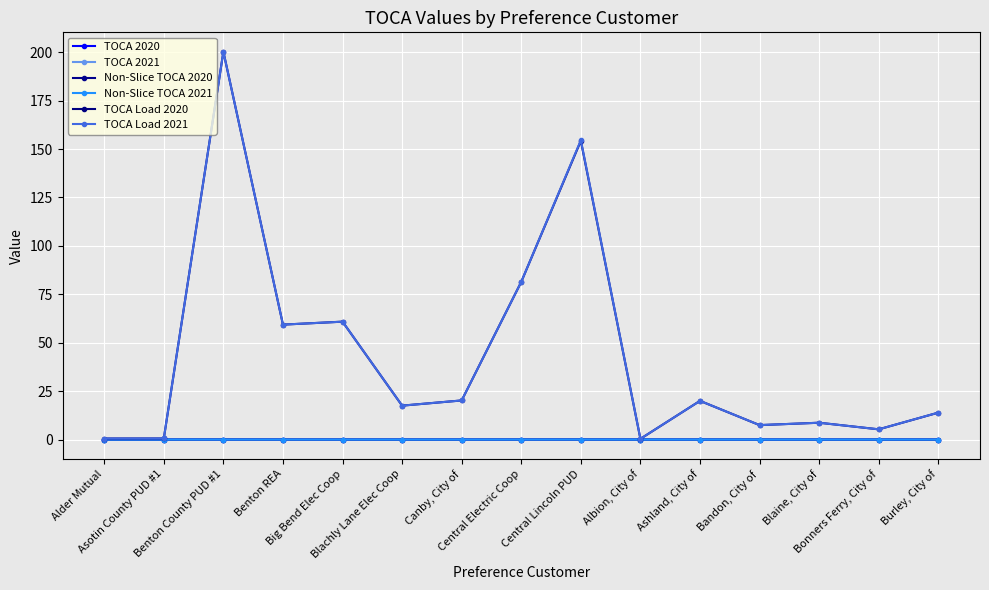

At which label does TOCA 2021 reach its peak?

Benton County PUD #1